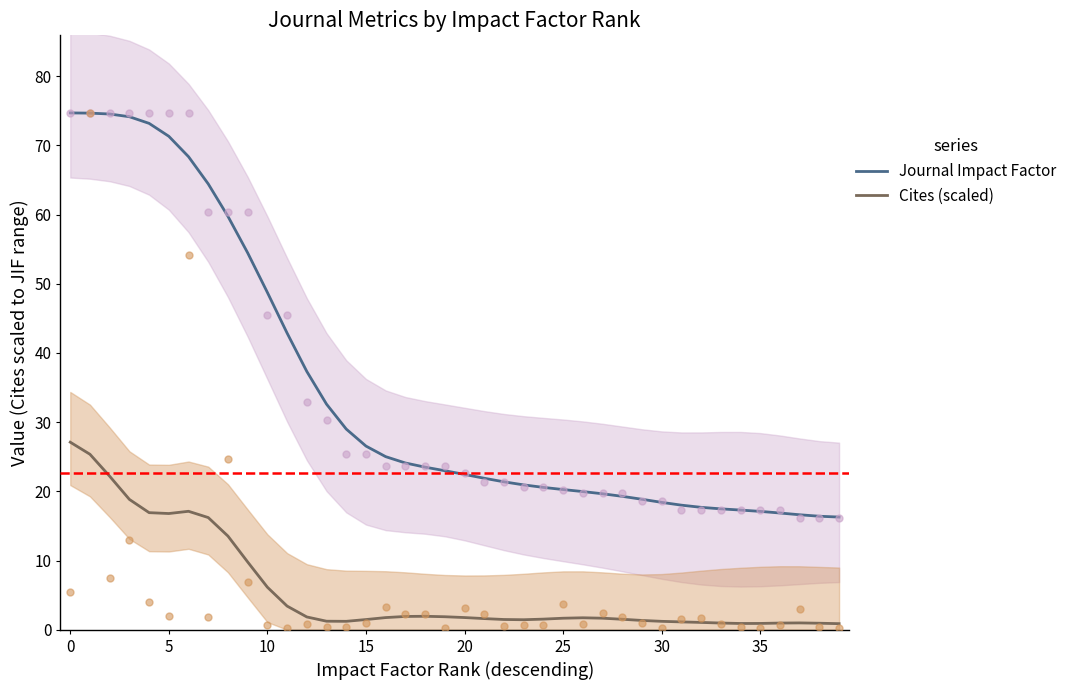

Which series has the largest Y range (max minus min)?

Journal Impact Factor